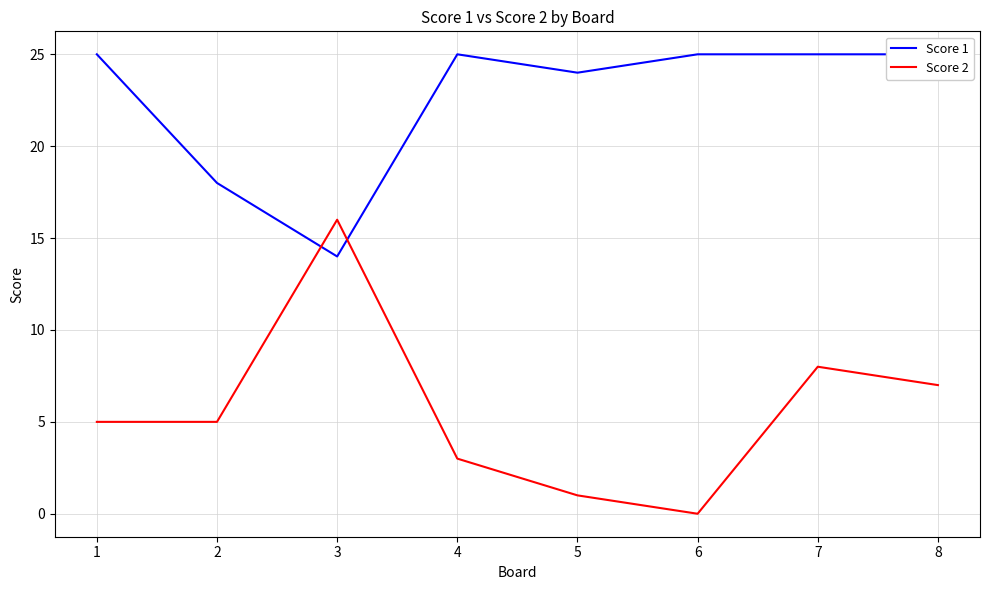

True or false: Score 1 and Score 2 cross at least once.

True